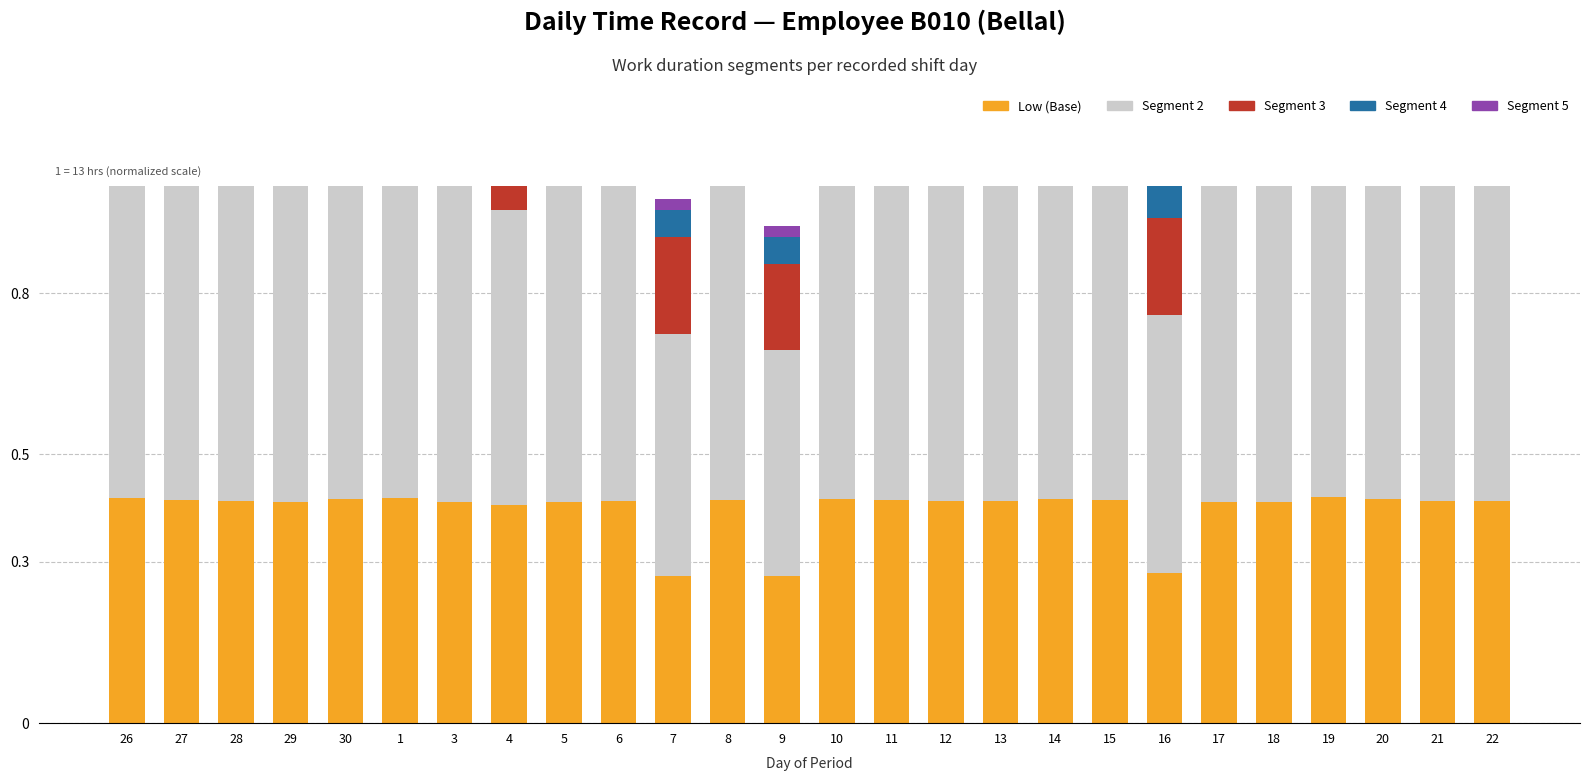

The value of Segment 5 at 22 is 0.0. True or false?

True